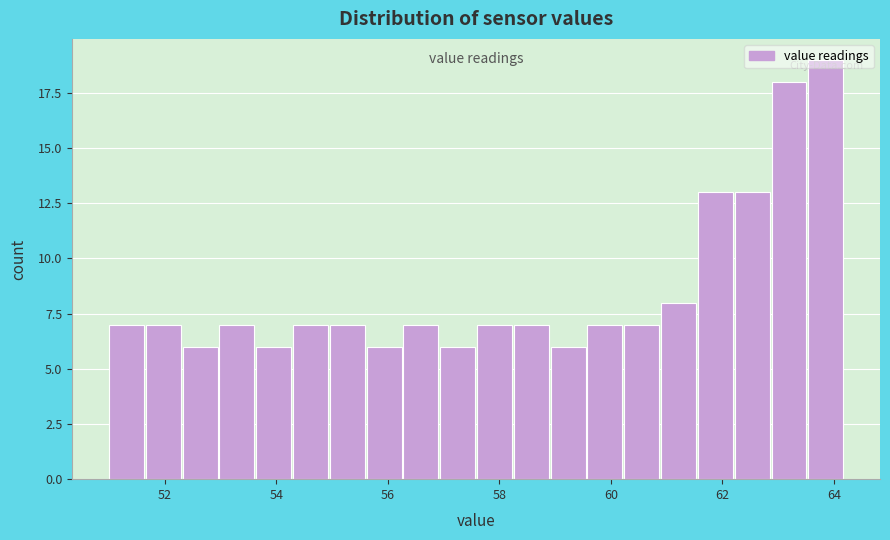

Read against the x-axis, roughly where is the centre of the tallest bar?

63.8